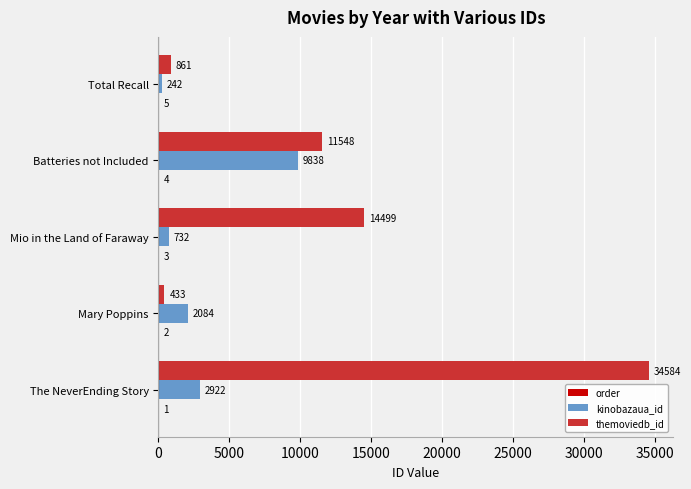

What is the approximate value of kinobazaua_id at The NeverEnding Story, to the nearest 10?

2920